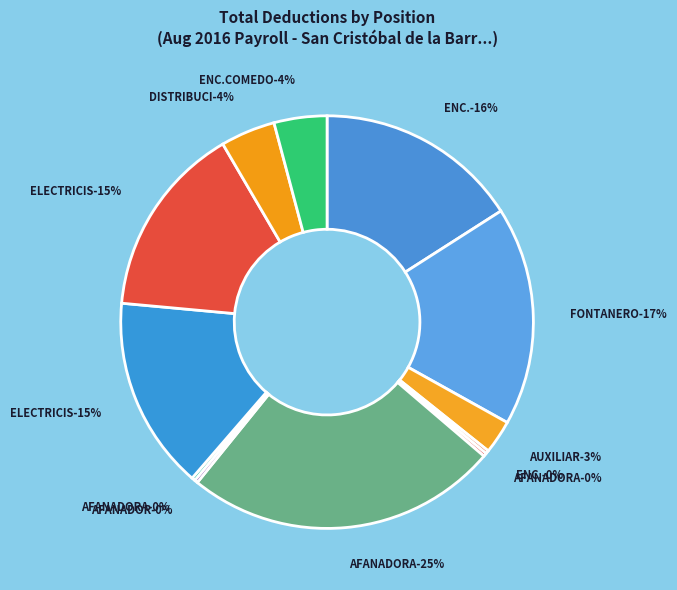

Is it true that FONTANERO is 5% of the pie?

False